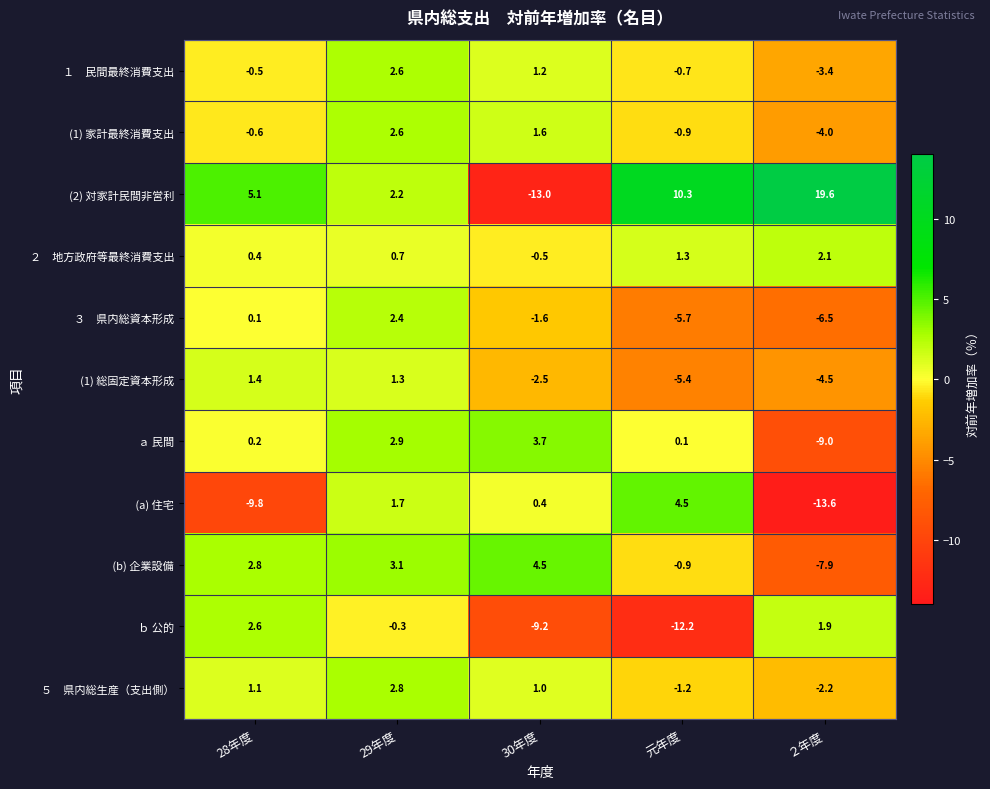

What is the total value across all series at 29年度?

22.0